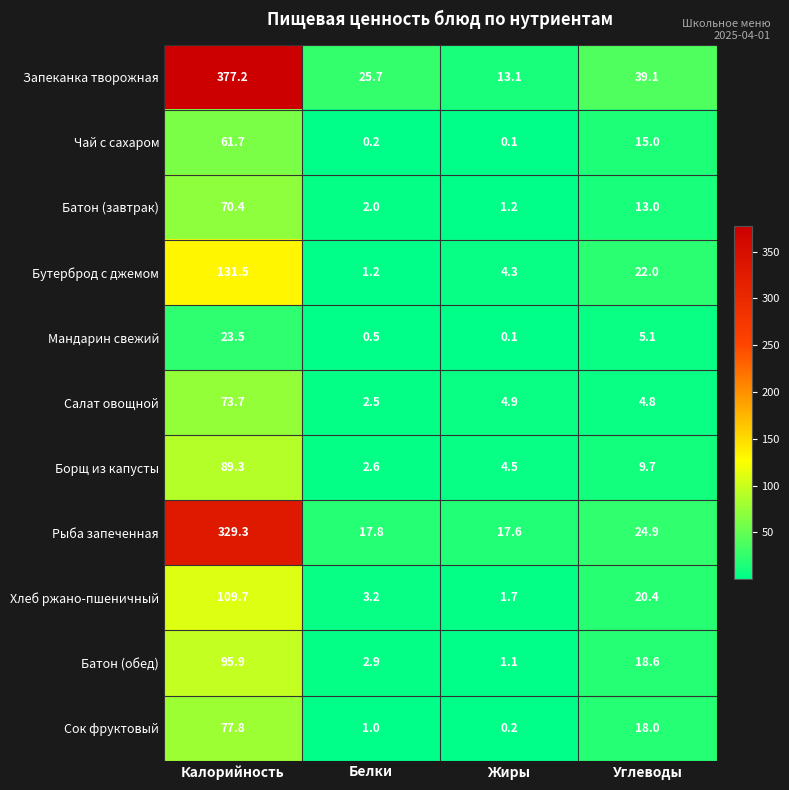

Which category has the lowest value in the Рыба запеченная series?

Жиры